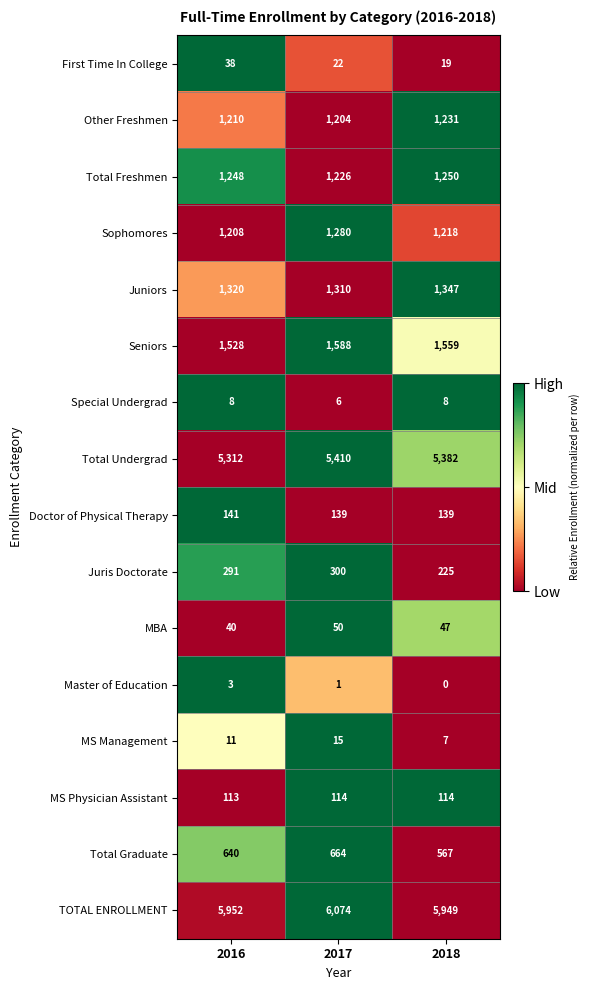

Rank the series at 2017 from highest to lowest value.

TOTAL ENROLLMENT, Total Undergrad, Seniors, Juniors, Sophomores, Total Freshmen, Other Freshmen, Total Graduate, Juris Doctorate, Doctor of Physical Therapy, MS Physician Assistant, MBA, First Time In College, MS Management, Special Undergrad, Master of Education